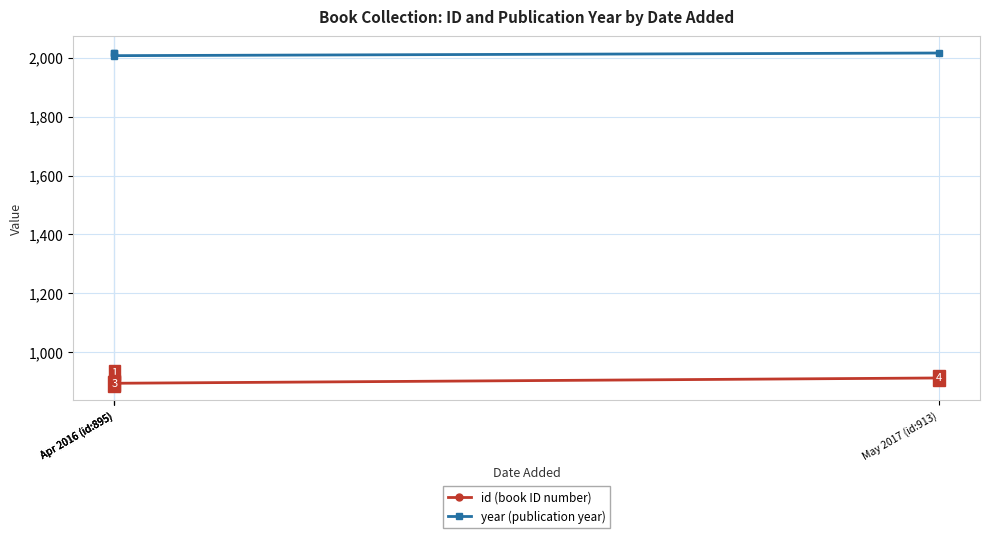

Is it true that year (publication year) equals 435 at Apr 2016 (id:895)?

False